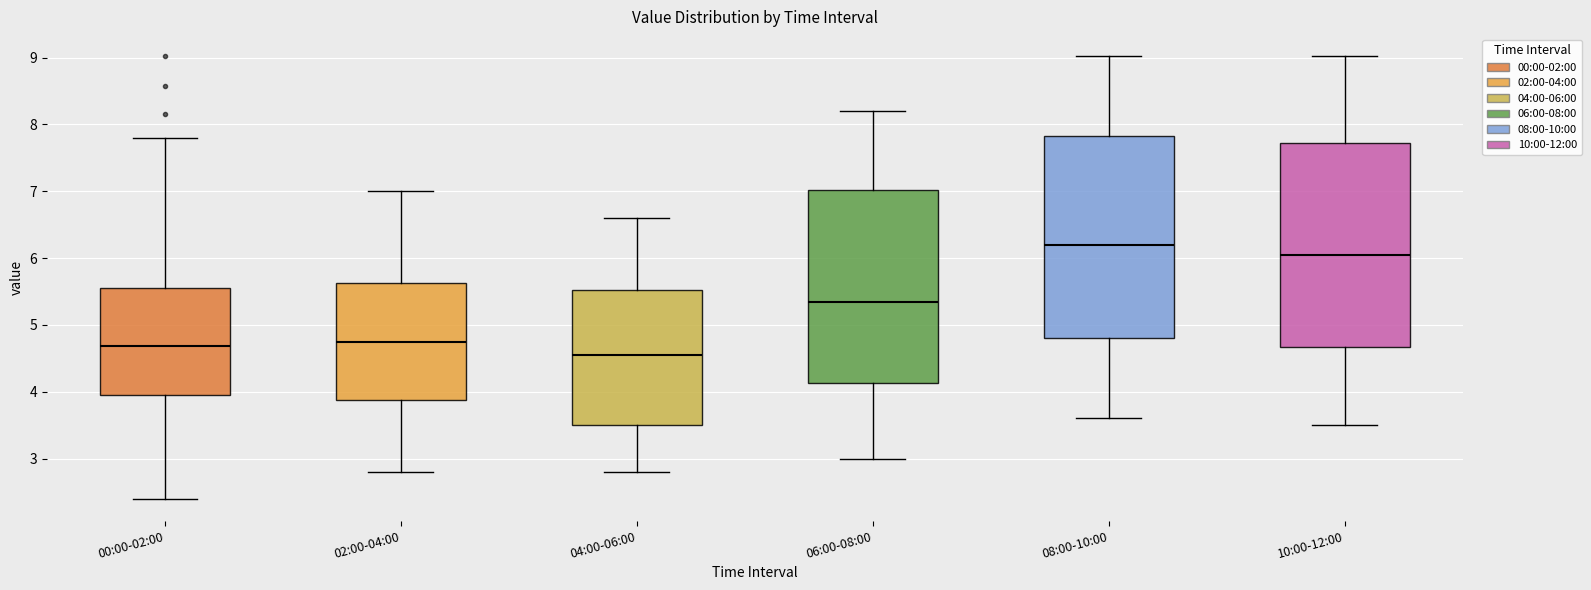

Reading left to right, transcribe this box plot: for each box, give where its median line is, the range the box spans, and where its two whiskers end, as read against the y-axis. The values are not printed on the chart, so give them approximately, as read against the axis.

00:00-02:00: median 4.7, box 4.0 to 5.5, whiskers 2.4 to 7.8
02:00-04:00: median 4.8, box 3.9 to 5.6, whiskers 2.8 to 7.0
04:00-06:00: median 4.6, box 3.5 to 5.5, whiskers 2.8 to 6.6
06:00-08:00: median 5.4, box 4.1 to 7.0, whiskers 3.0 to 8.2
08:00-10:00: median 6.2, box 4.8 to 7.8, whiskers 3.6 to 9.0
10:00-12:00: median 6.1, box 4.7 to 7.7, whiskers 3.5 to 9.0